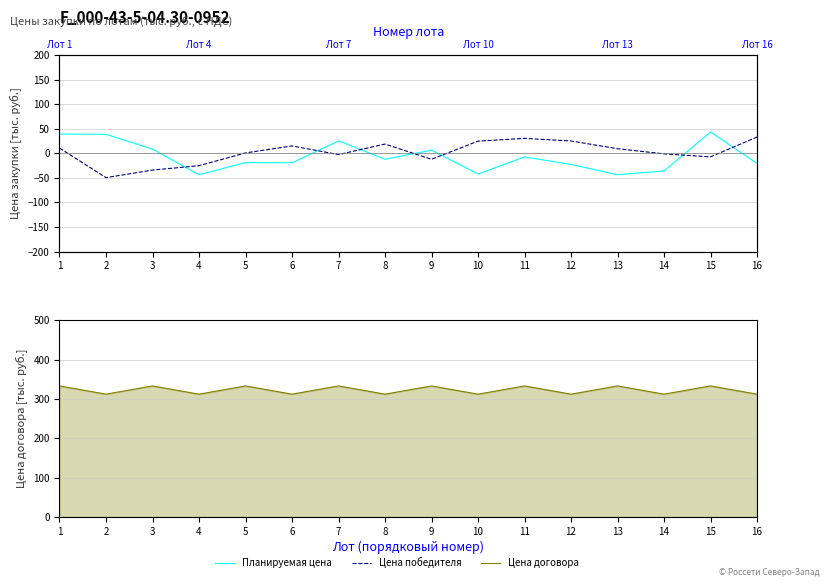

How many lines are shown in the chart?

3